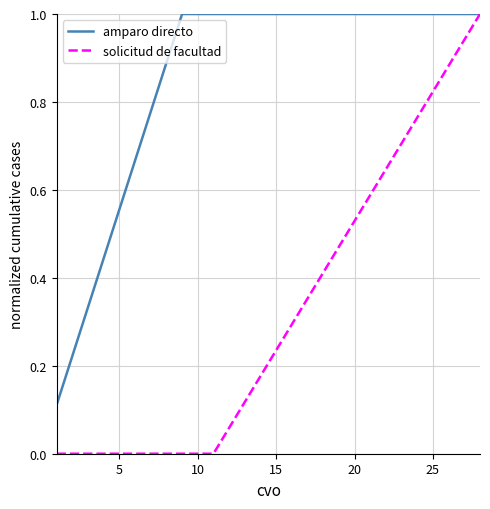

List the series in order of their overall mean, lowest first.

solicitud de facultad, amparo directo